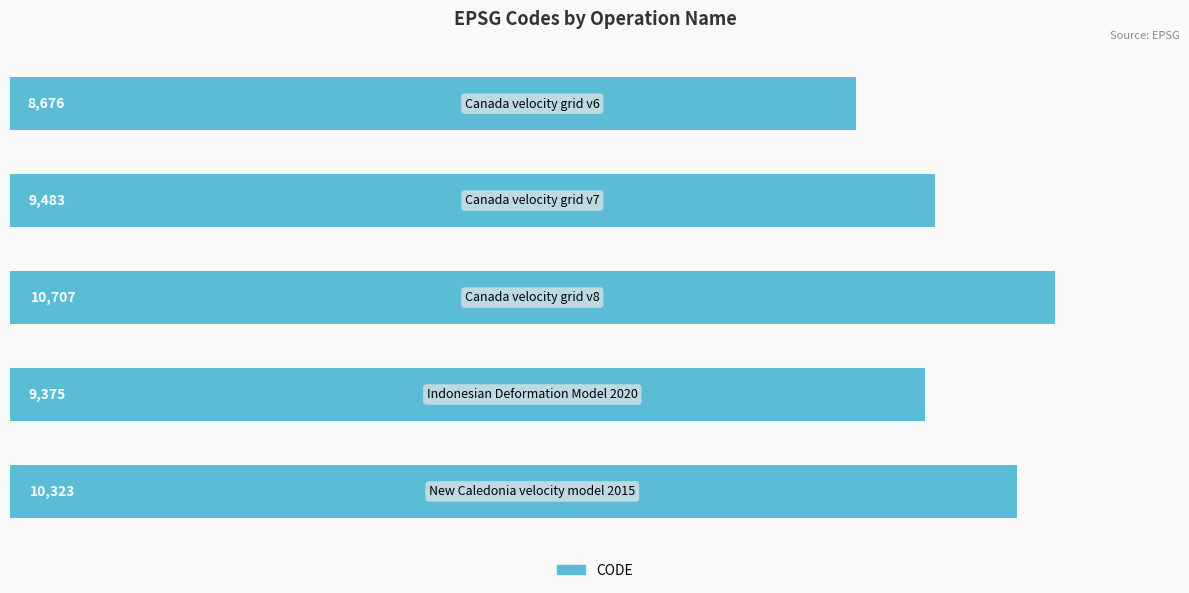

What is the minimum value shown in the chart?

8676